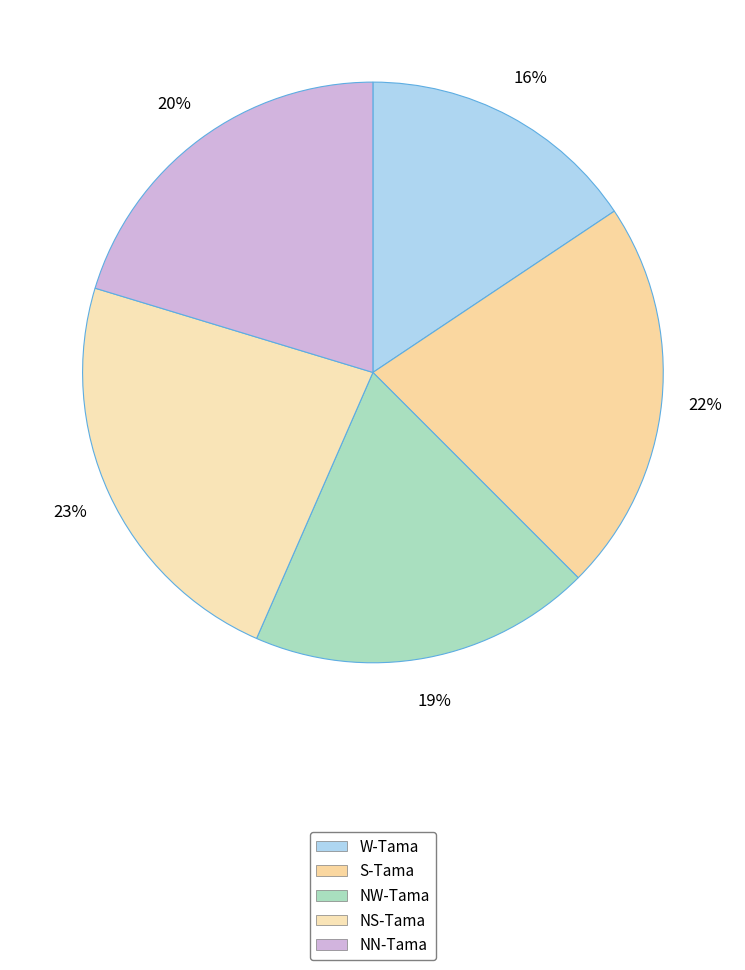

Count the number of slices in the pie.

5